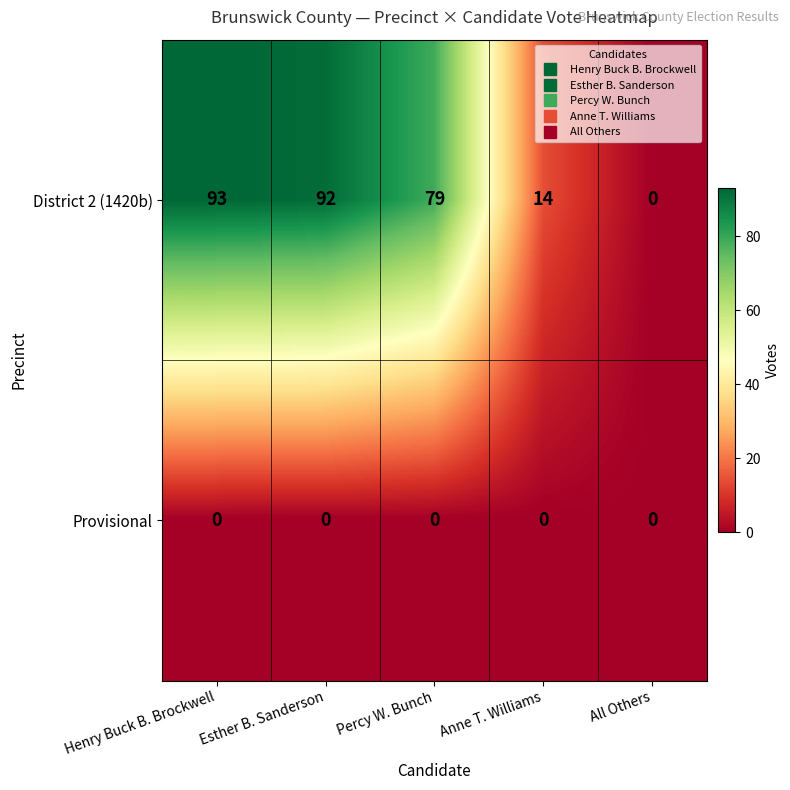

The District 2 (1420b) series shows 14 at Anne T. Williams. True or false?

True